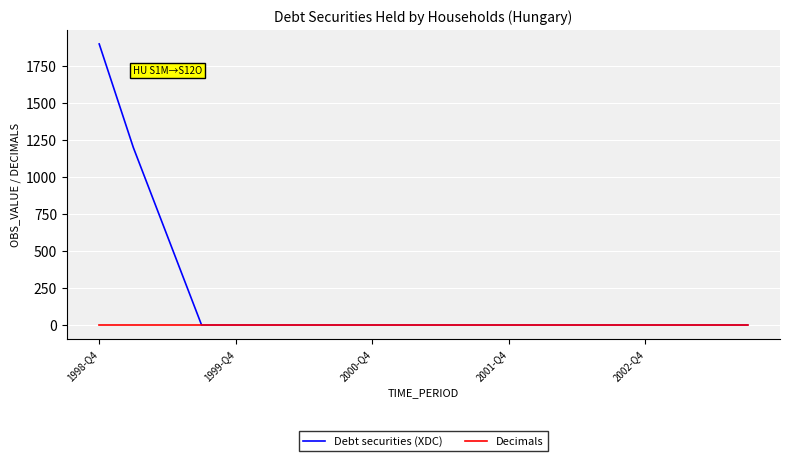

Reading right to left, extract all data points from this chart.

Debt securities (XDC): 0	0	0	0	0	0	0	0	0	0	0	0	0	0	0	0	0	600	1200	1900
Decimals: 2	2	2	2	2	2	2	2	2	2	2	2	2	2	2	2	2	2	2	2